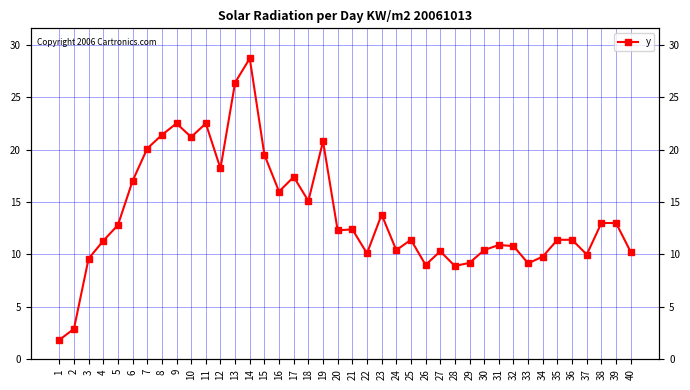

Reading left to right, what are all the values shown in this chart?

1=1.8	2=2.9	3=9.6	4=11.3	5=12.8	6=17.0	7=20.1	8=21.4	9=22.5	10=21.2	11=22.5	12=18.2	13=26.4	14=28.7	15=19.5	16=16.0	17=17.4	18=15.1	19=20.8	20=12.3	21=12.4	22=10.1	23=13.8	24=10.4	25=11.4	26=9.0	27=10.3	28=8.9	29=9.2	30=10.4	31=10.9	32=10.8	33=9.2	34=9.8	35=11.4	36=11.4	37=10.0	38=13.0	39=13.0	40=10.2